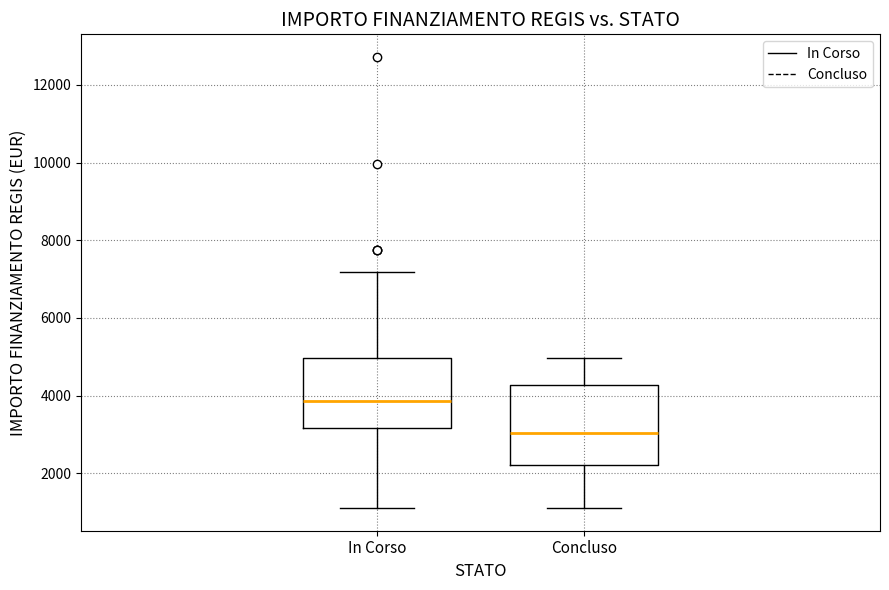

Reading left to right, read every box against the y-axis: the position of its median line, the range the box covers, and the ends of its whiskers. The values are not printed on the chart, so give them approximately, as read against the axis.

In Corso: median 3800, box 3200 to 5000, whiskers 1200 to 7200
Concluso: median 3000, box 2200 to 4200, whiskers 1200 to 5000